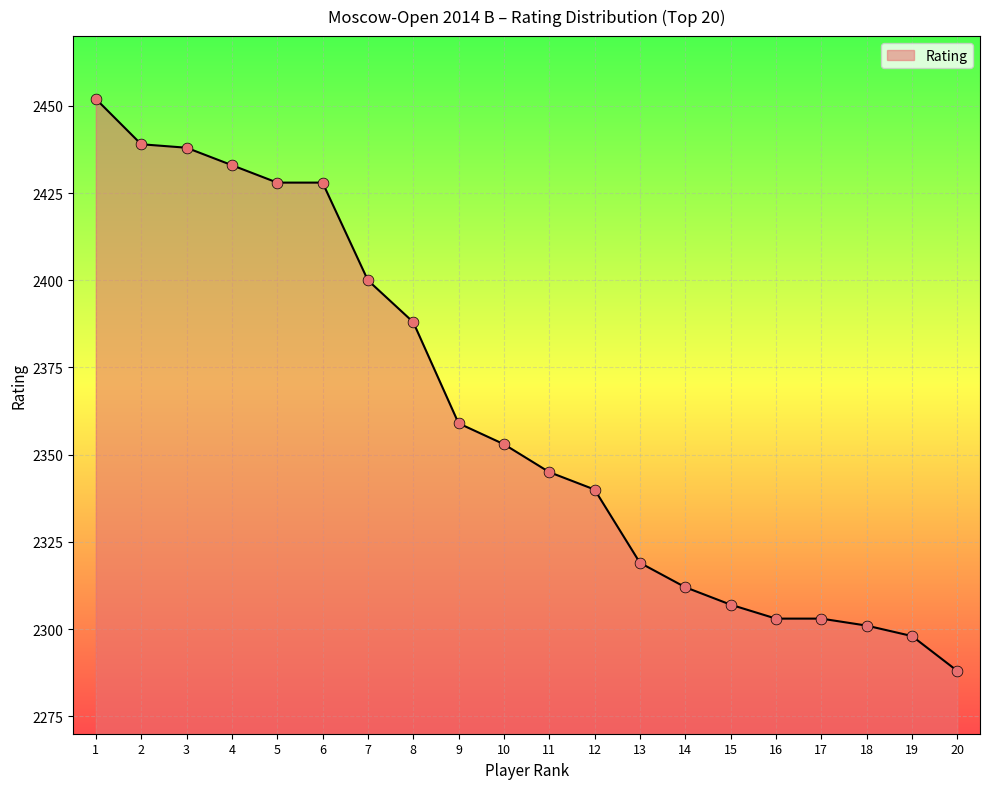

What is the ratio of the value at 9 to the value at 6?

1.0